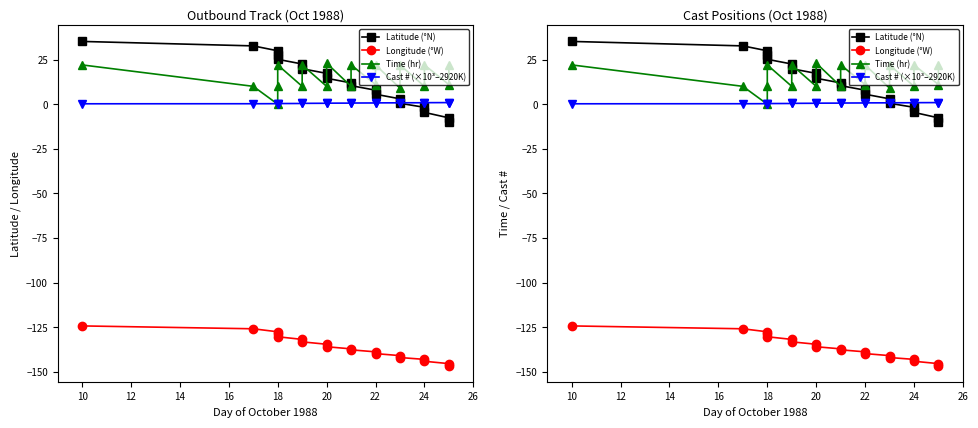

How many data points does each series have?

19